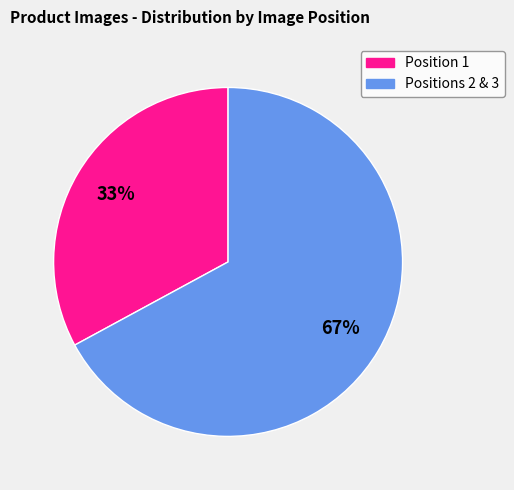

Does any single category account for the majority?

Yes